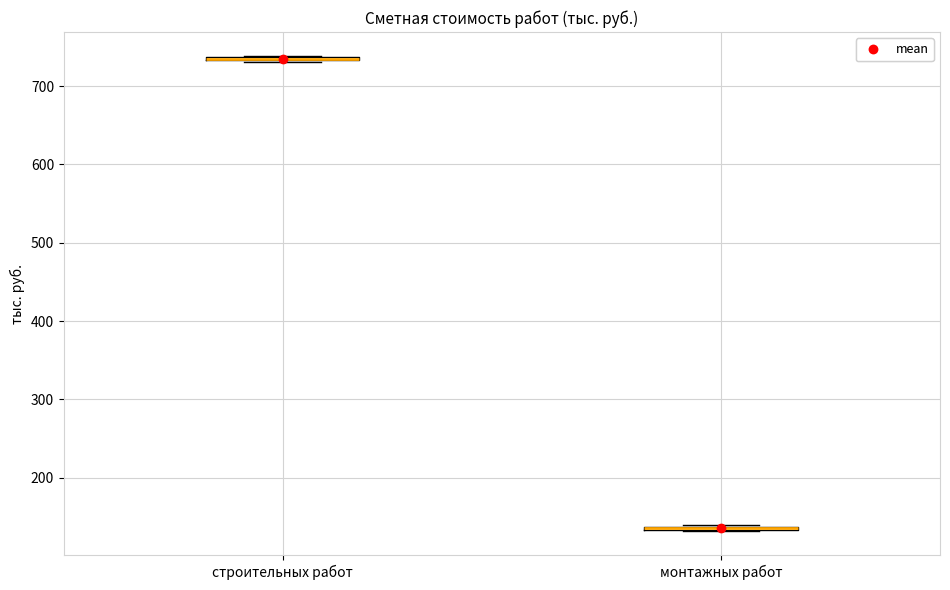

Where is the lower edge of the box for монтажных работ on the y-axis? The values are not printed on the chart, so give them approximately, as read against the axis.

130